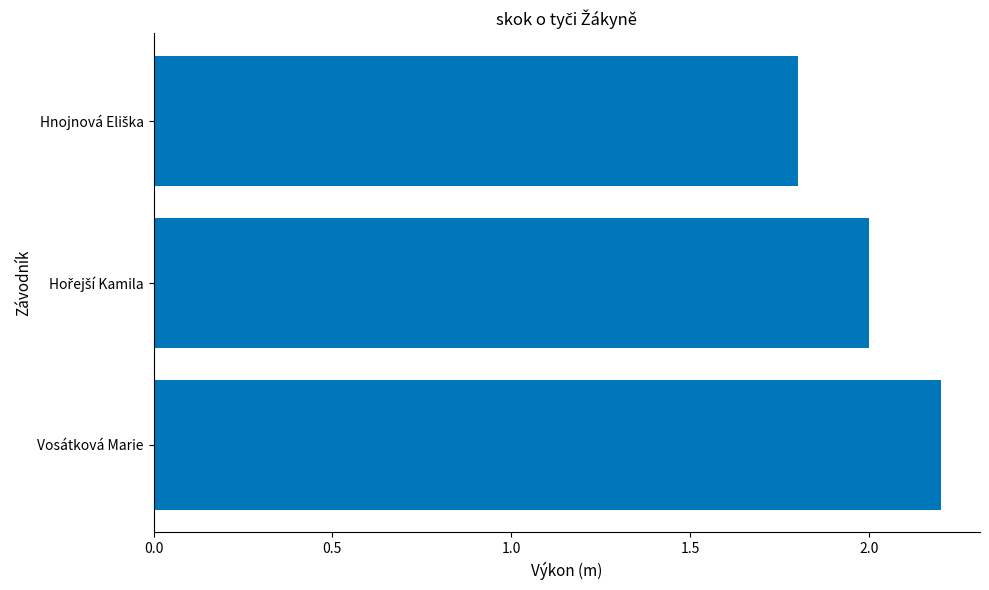

What value does the data have at Vosátková Marie?

2.2